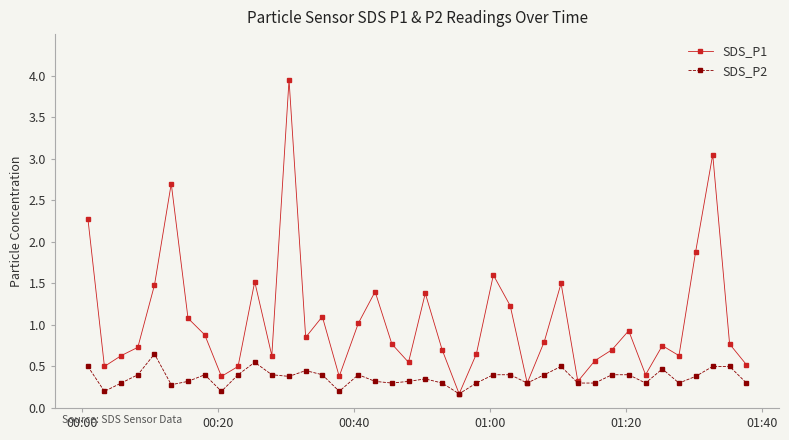

True or false: SDS_P1 has more than 0 interior local peaks.

True